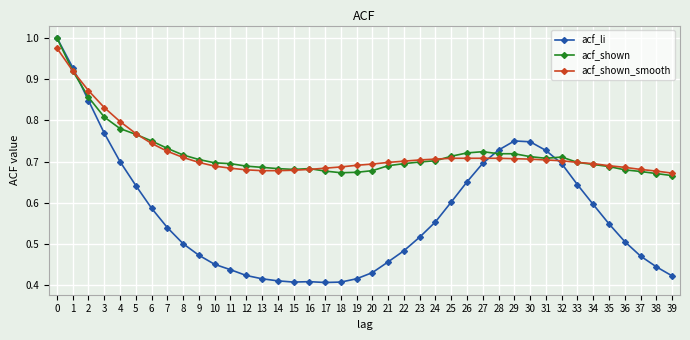

The acf_li series shows 1.1 at 26. True or false?

False